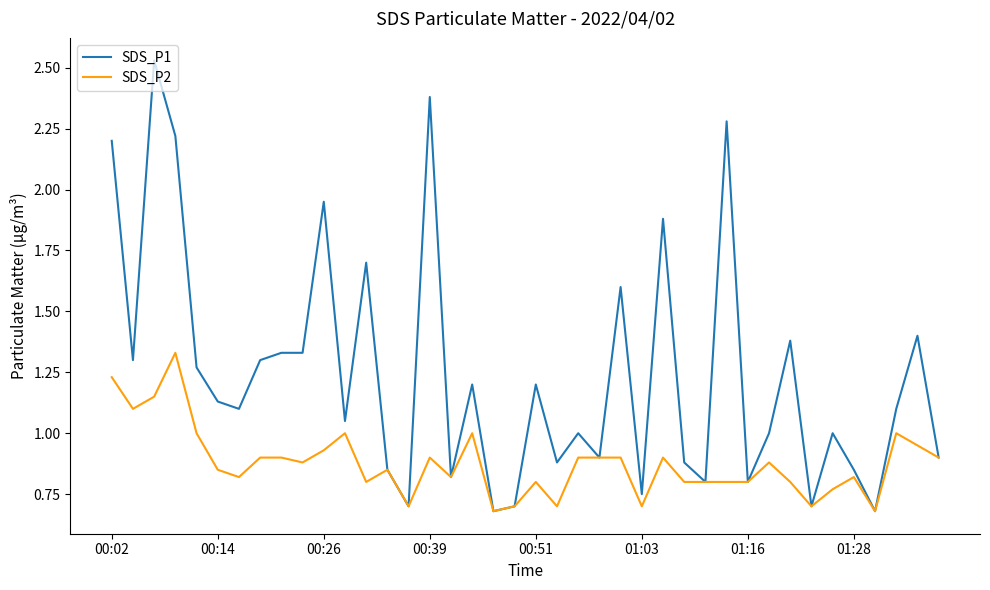

Which series has the widest spread of values?

SDS_P1